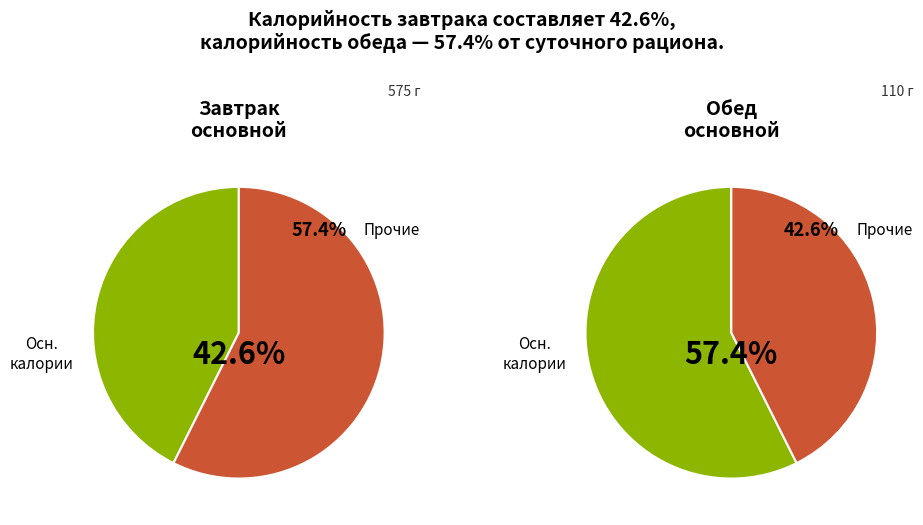

What percentage is the Обед slice, to the nearest percent?

57%